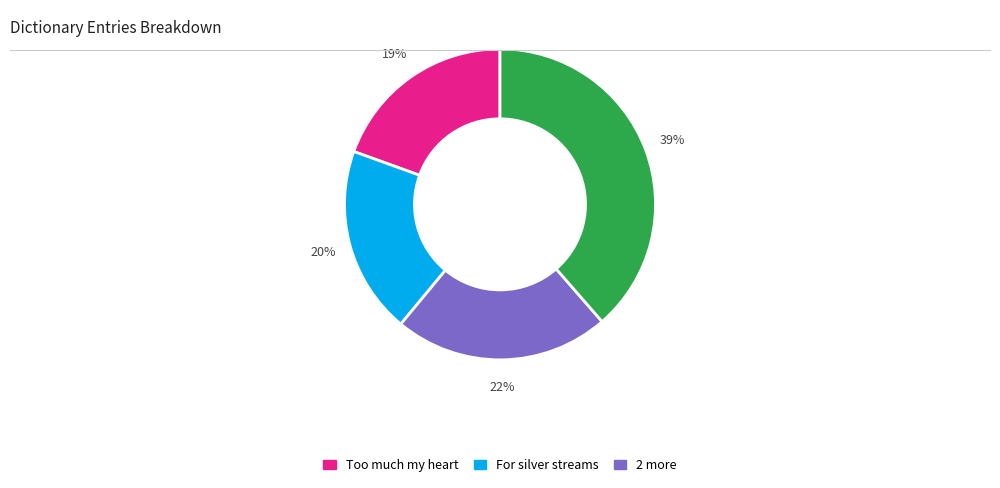

Is there a majority slice in this chart?

No